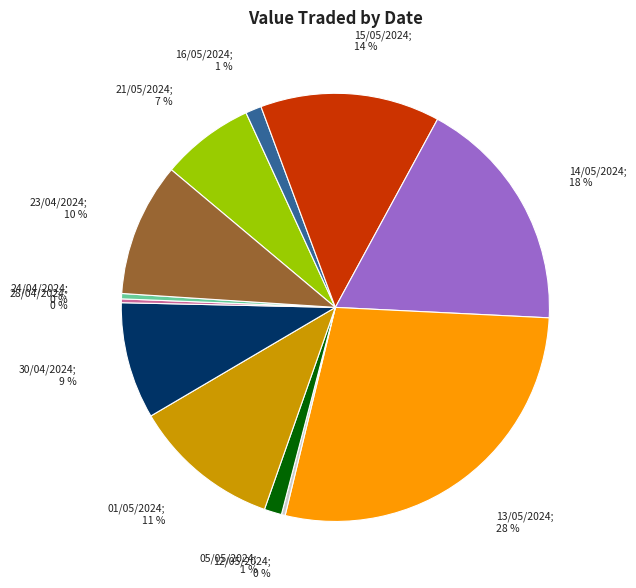

To the nearest percent, what is the difference between the largest and smallest slice percentages?

28%